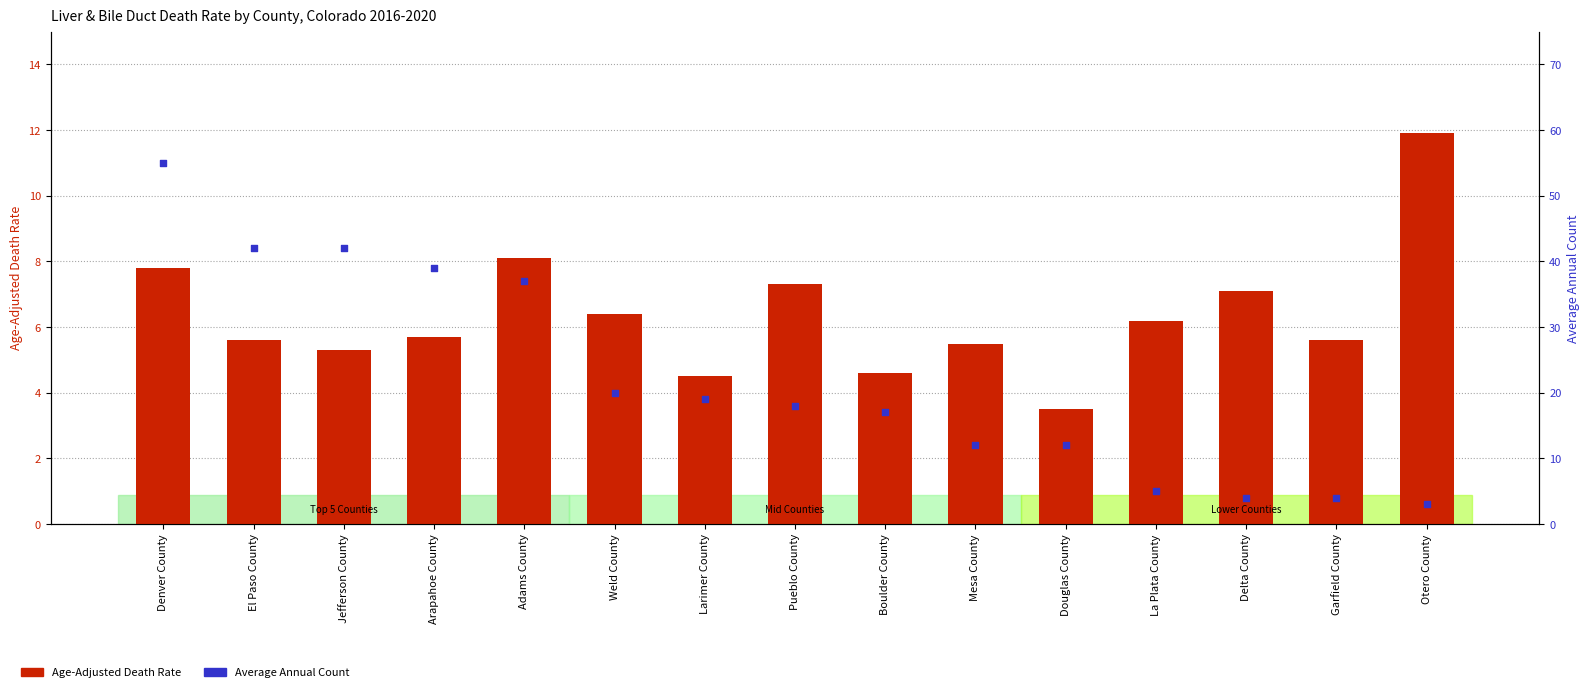

Which series has the largest total across all categories?

Average Annual Count